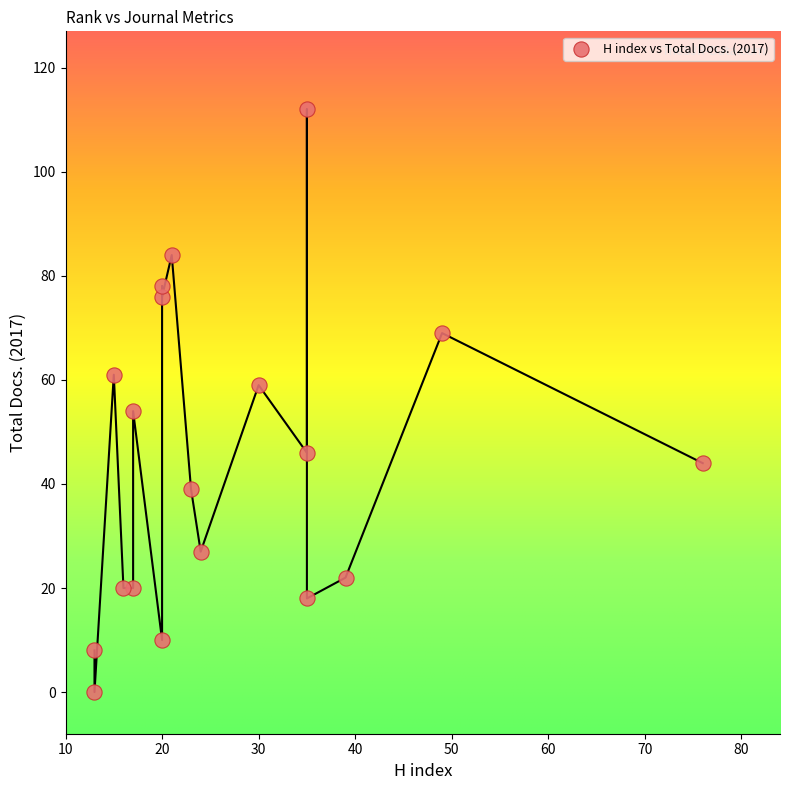

What is the range of Y values (max minus min)?

112